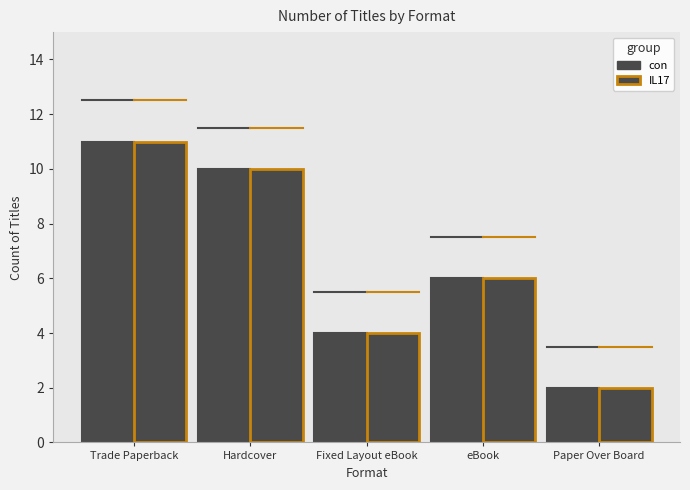

At which label does con first exceed 6?

Trade Paperback